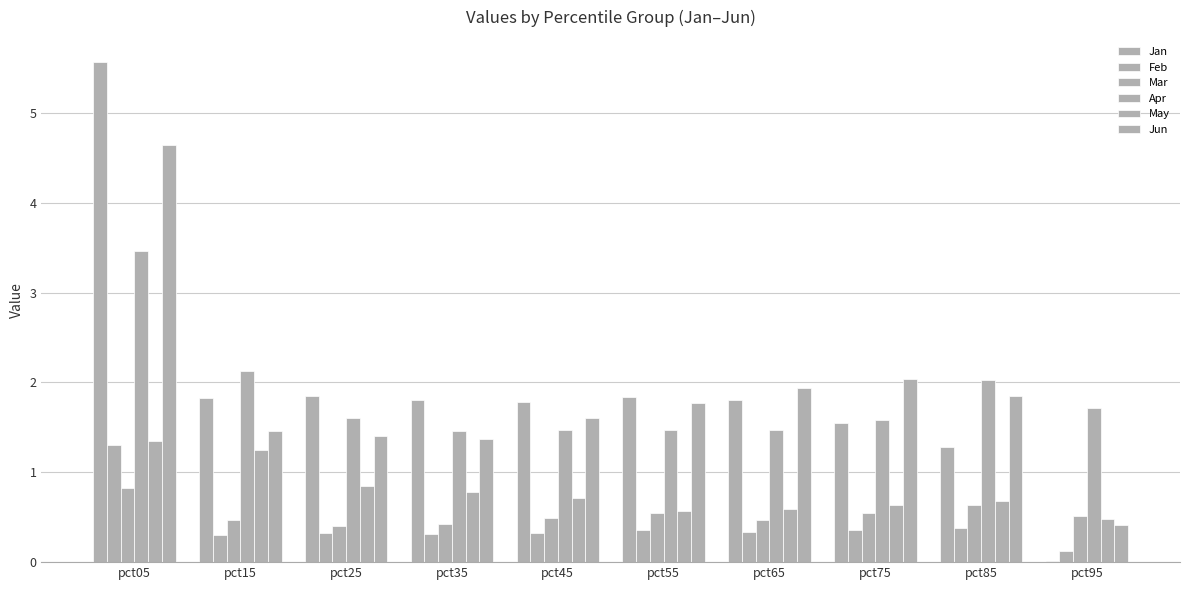

What is the approximate value of Jun at pct75?

2.0